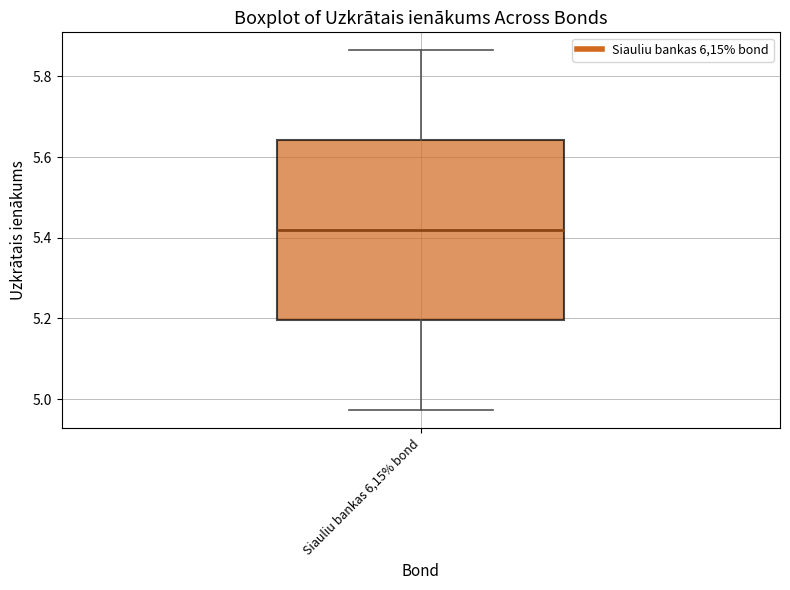

Where is the lower edge of the box for Siauliu bankas 6,15% bond on the y-axis? The values are not printed on the chart, so give them approximately, as read against the axis.

5.20